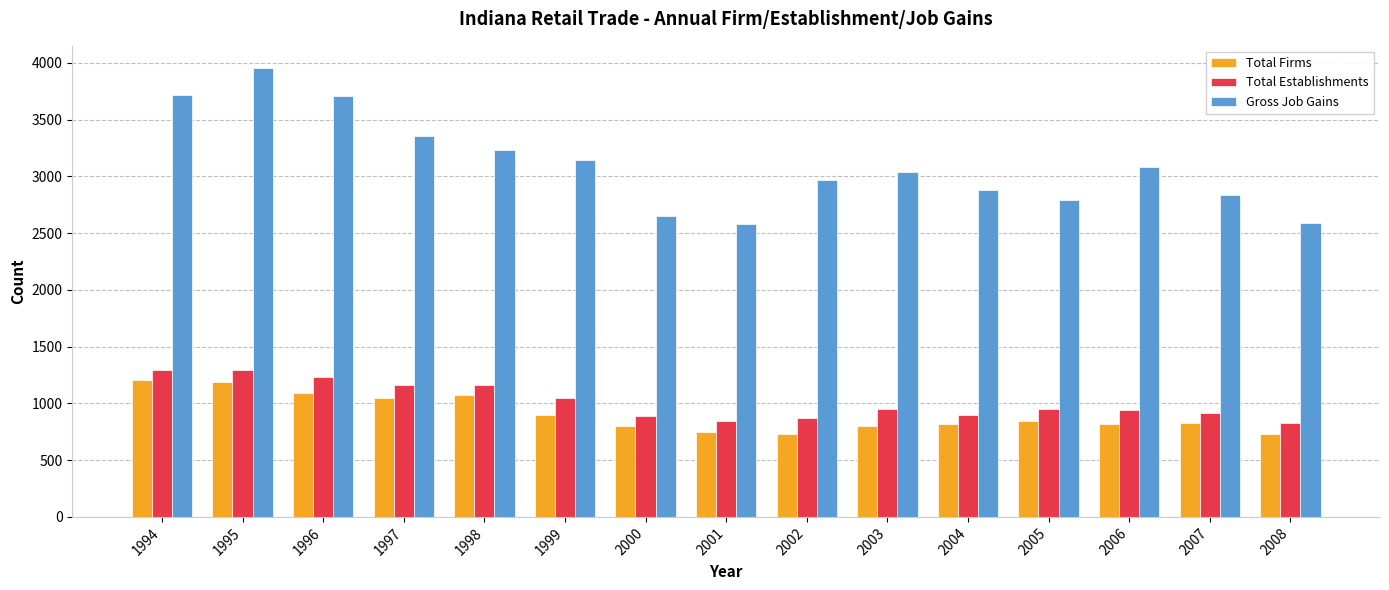

What is the difference between the Total Firms values at 2003 and 2006?

13